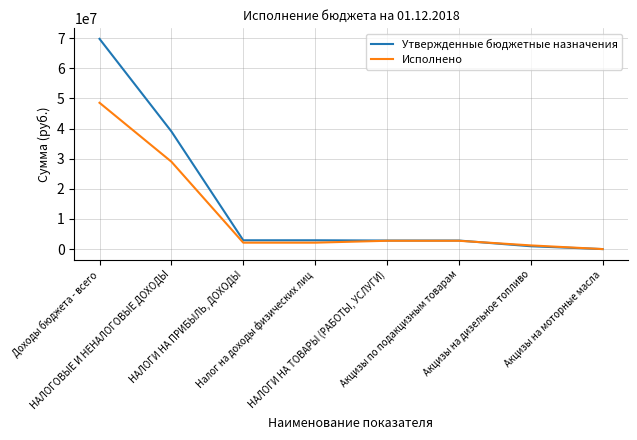

At which label does Исполнено first exceed 2767557?

Доходы бюджета - всего